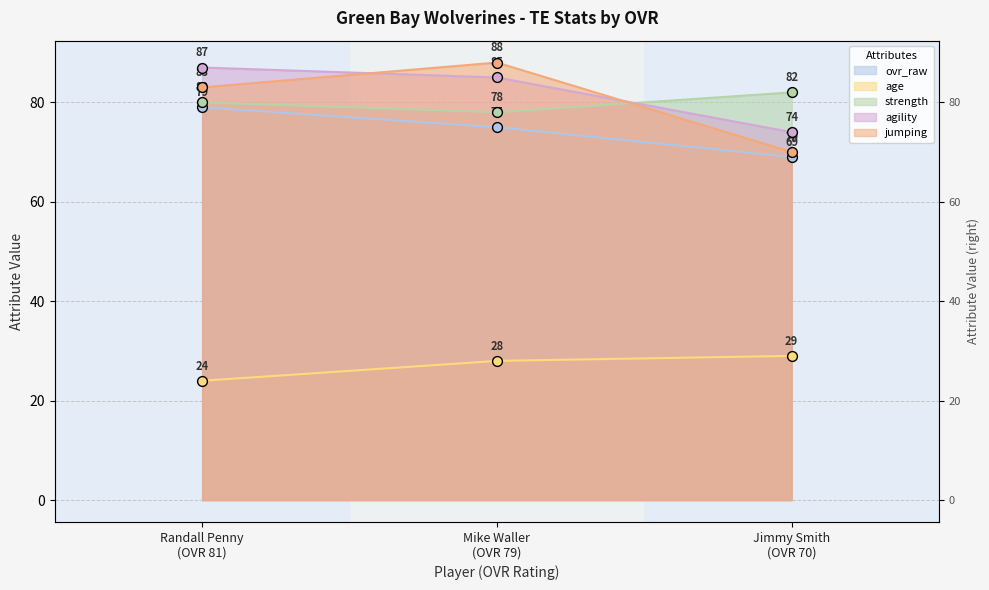

Which series reaches the minimum Y coordinate?

age